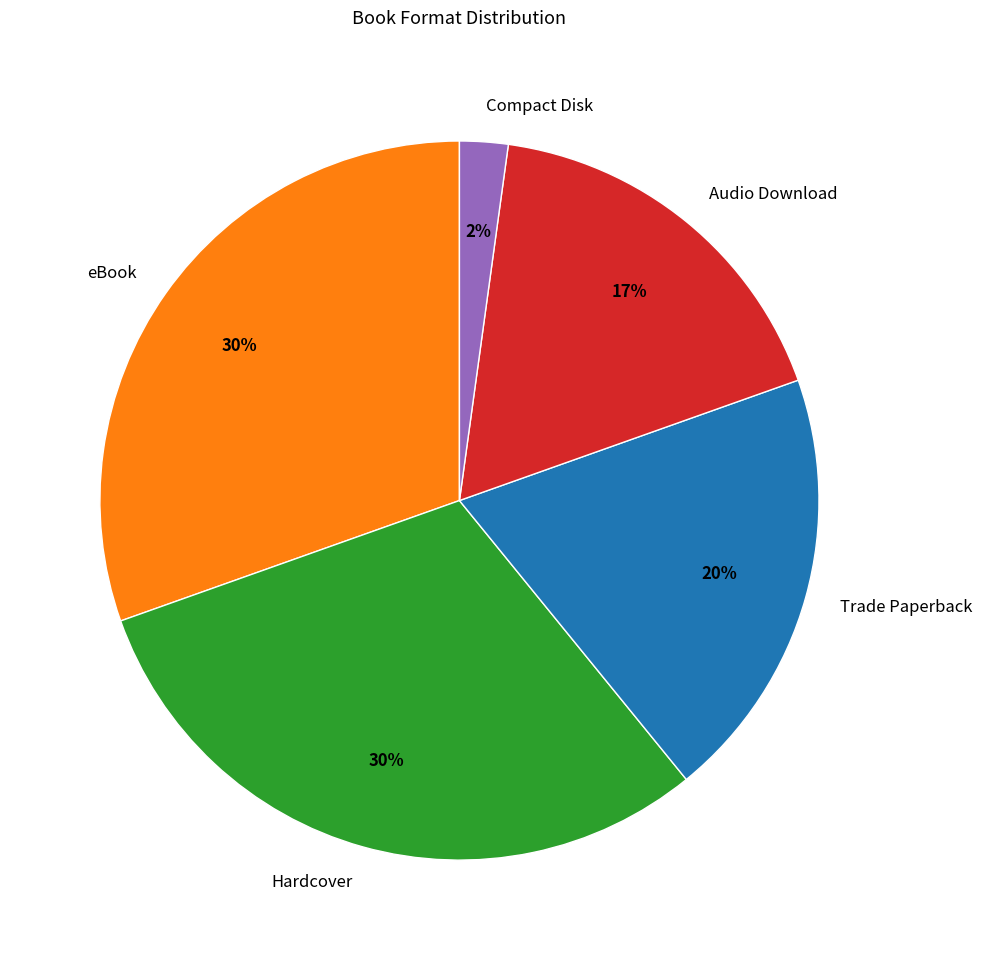

Is it true that eBook is 30% of the pie?

True